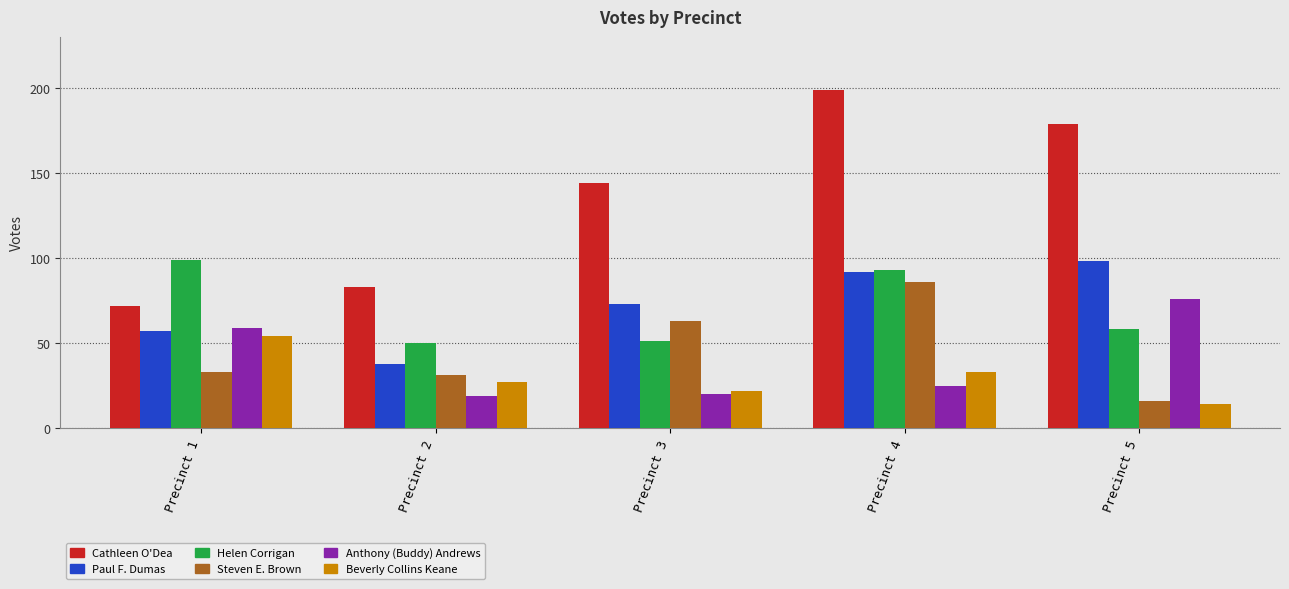

The Anthony (Buddy) Andrews series shows 19 at Precinct 2. True or false?

True